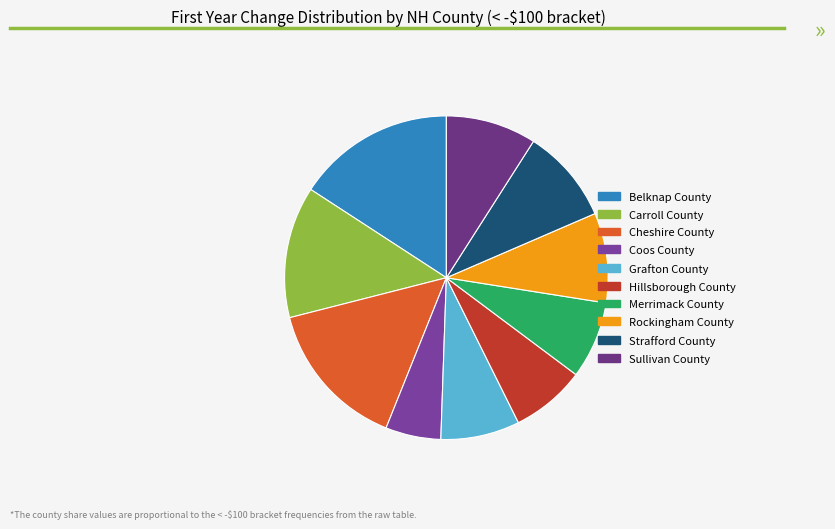

Count the number of slices in the pie.

10